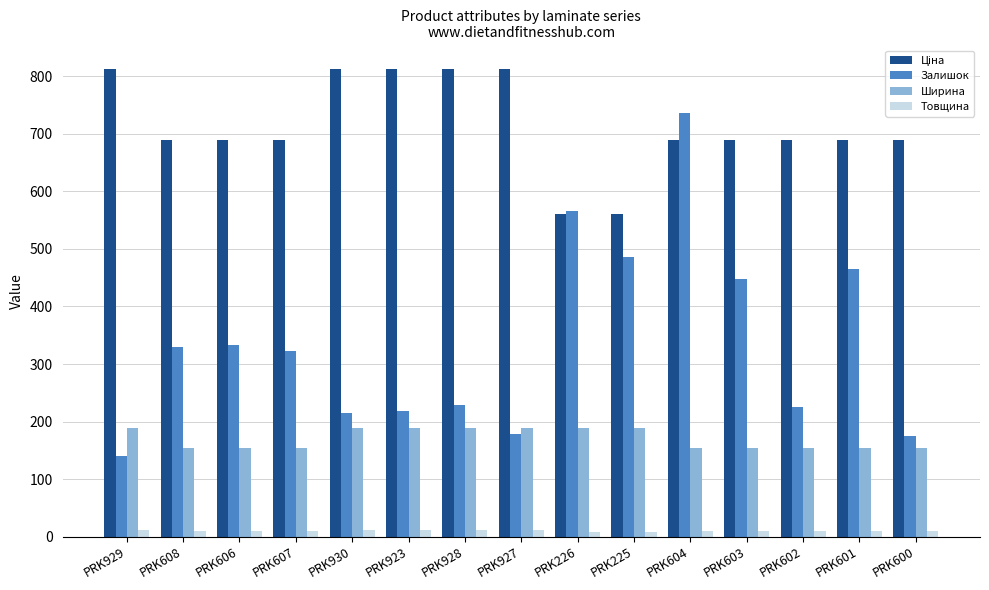

What is the average value of the Товщина series?

10.4